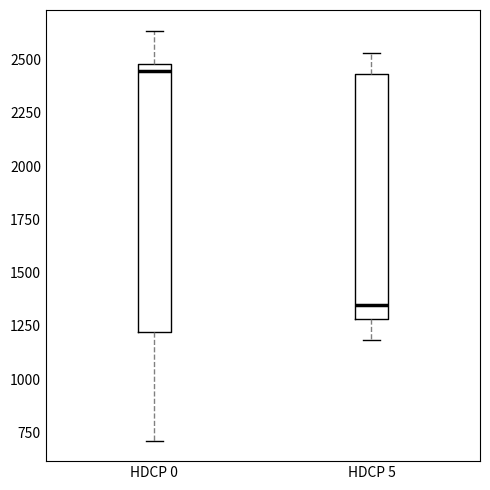

Where does the median line of the box for HDCP 0 sit on the y-axis? The values are not printed on the chart, so give them approximately, as read against the axis.

2450